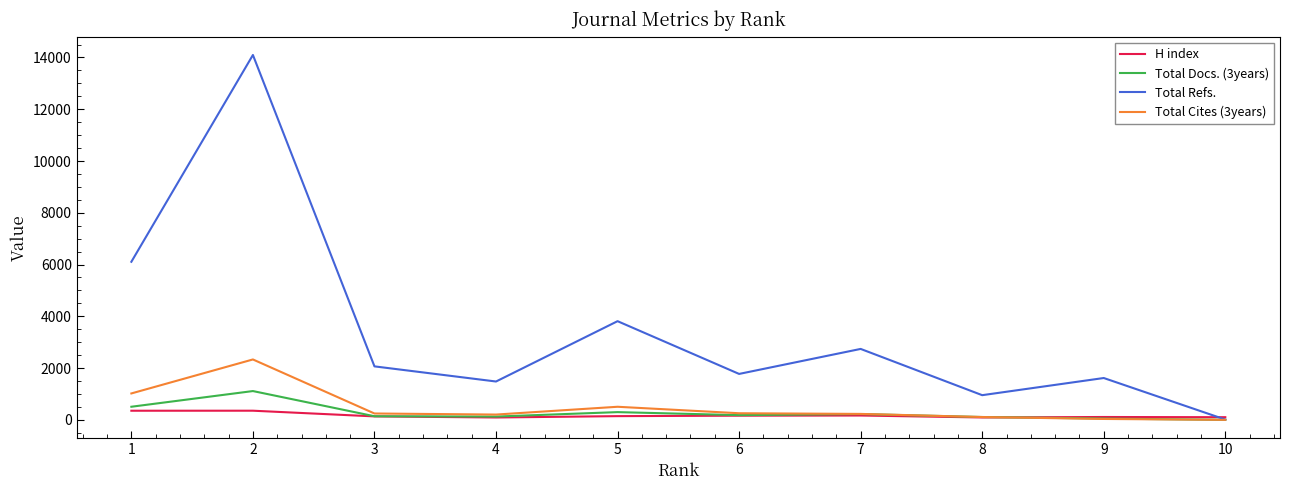

Between 2 and 4, which series saw the biggest shift?

Total Refs.